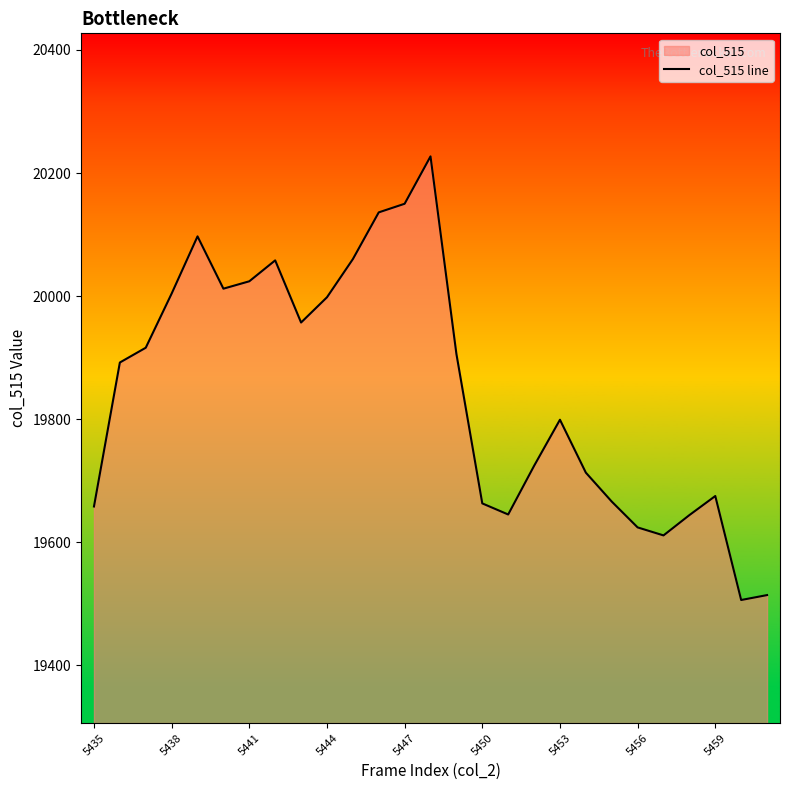

The value at 23 is 27935. True or false?

False